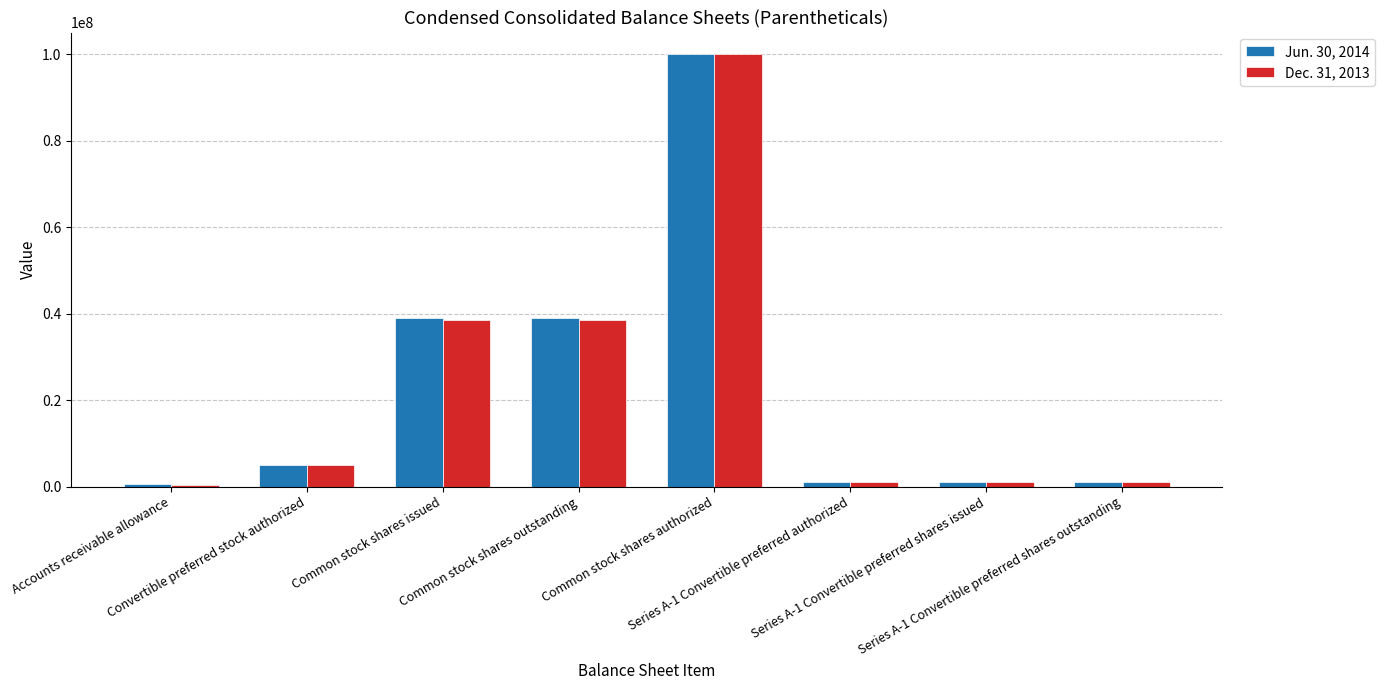

What is the sum of all Dec. 31, 2013 values?

185449718